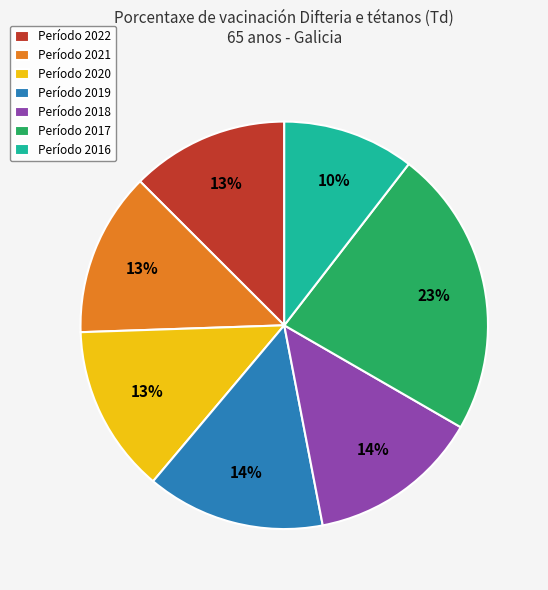

True or false: Período 2018 accounts for 14% of the total.

True